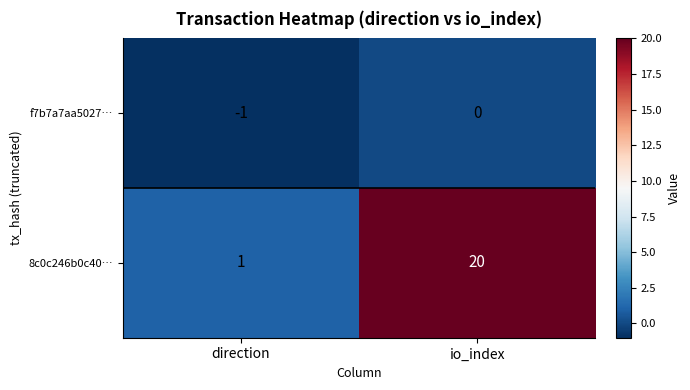

Which series has the widest spread of values?

8c0c246b0c40…